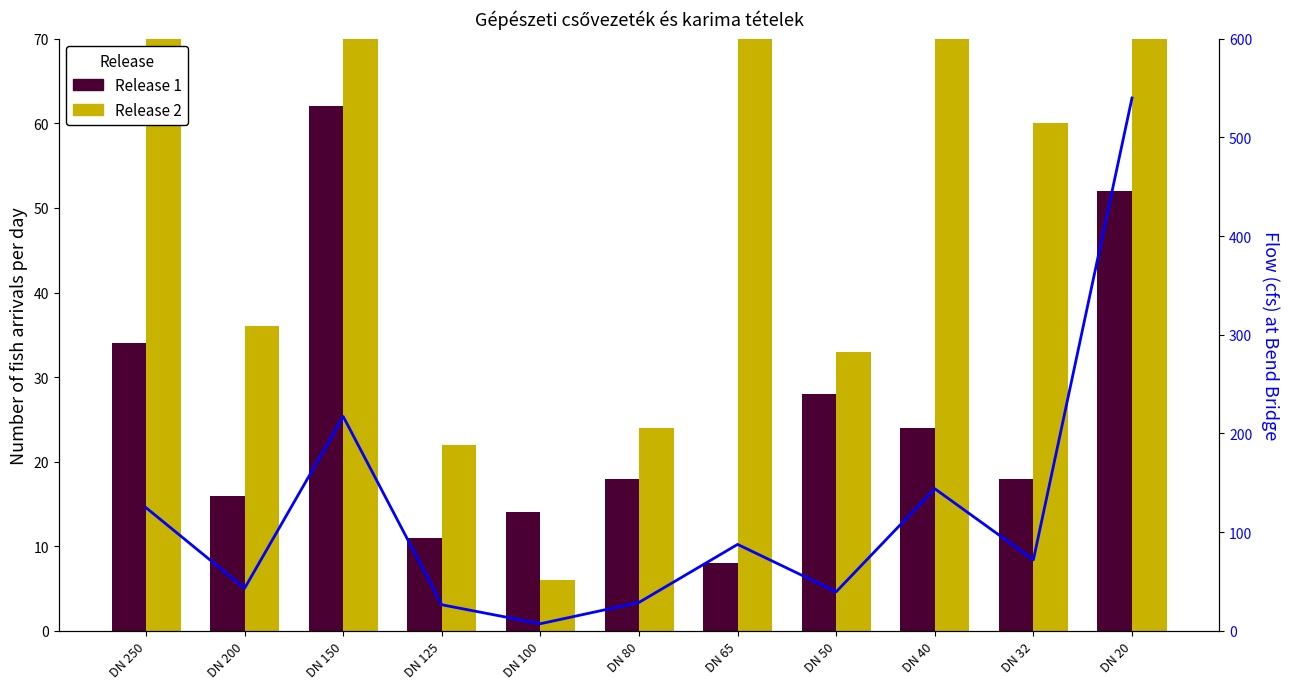

Are the bars grouped side by side (vs. stacked)?

Yes